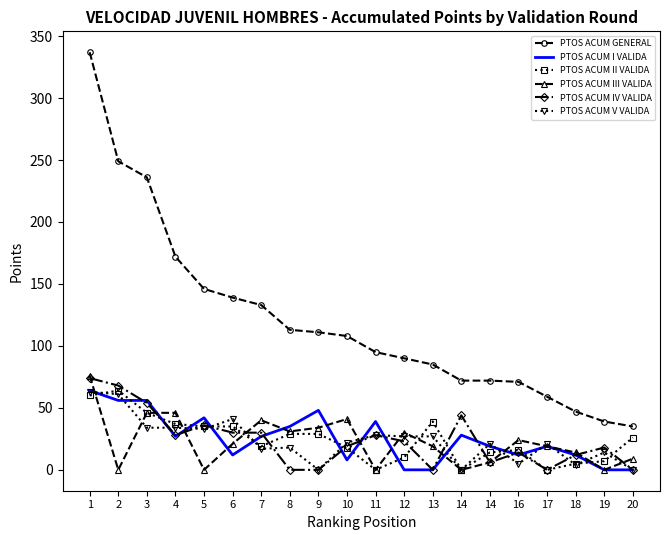

What are all the series names shown in the legend?

PTOS ACUM GENERAL, PTOS ACUM I VALIDA, PTOS ACUM II VALIDA, PTOS ACUM III VALIDA, PTOS ACUM IV VALIDA, PTOS ACUM V VALIDA